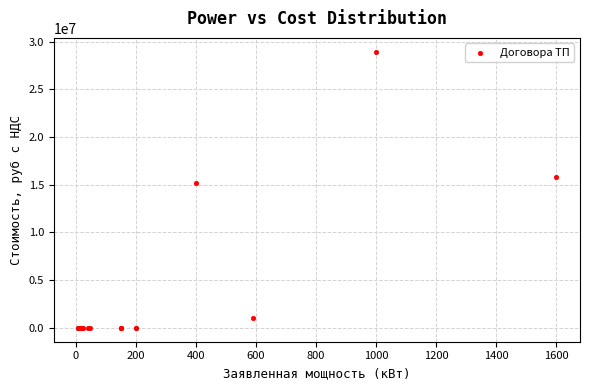

What Y value in the scatter plot is closest to 14467436?

15146875.2